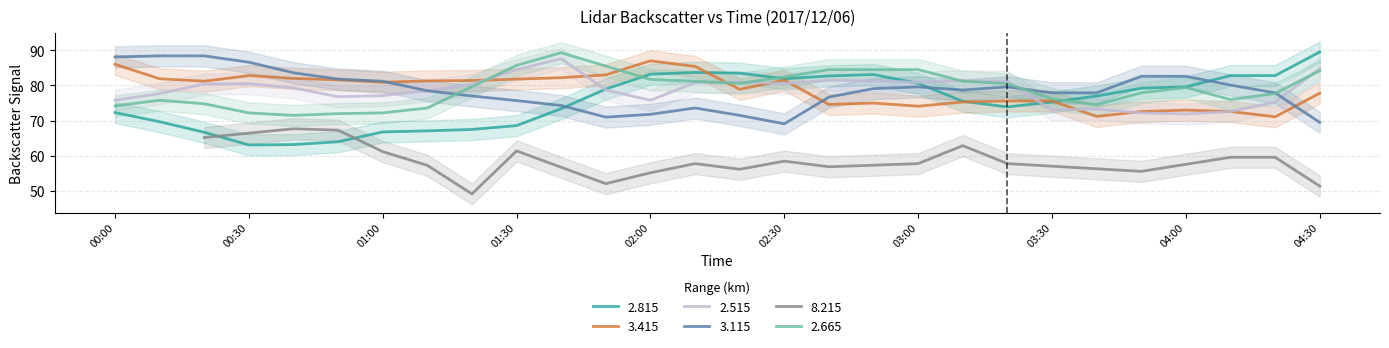

Does the chart have visible grid lines?

Yes